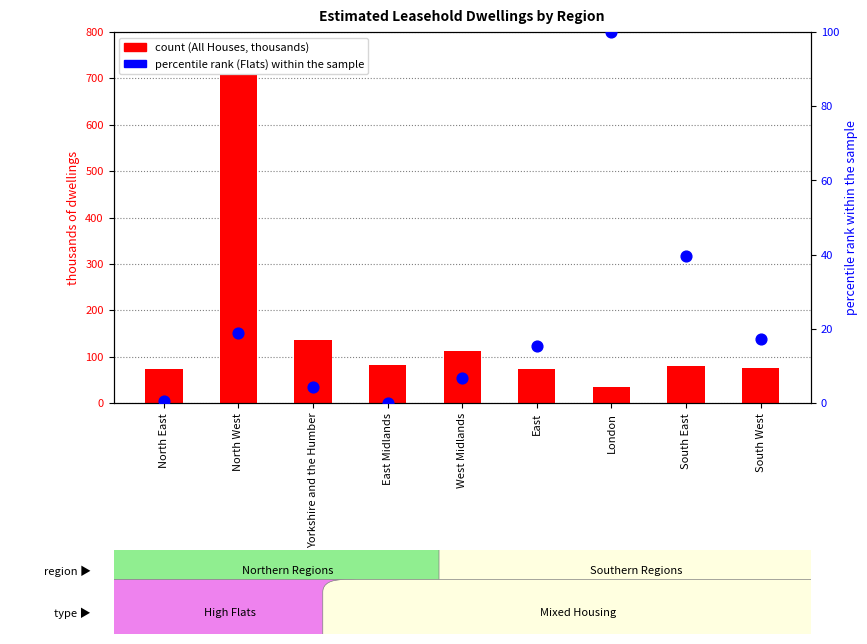

Which series has the largest Y range (max minus min)?

All Houses (count)